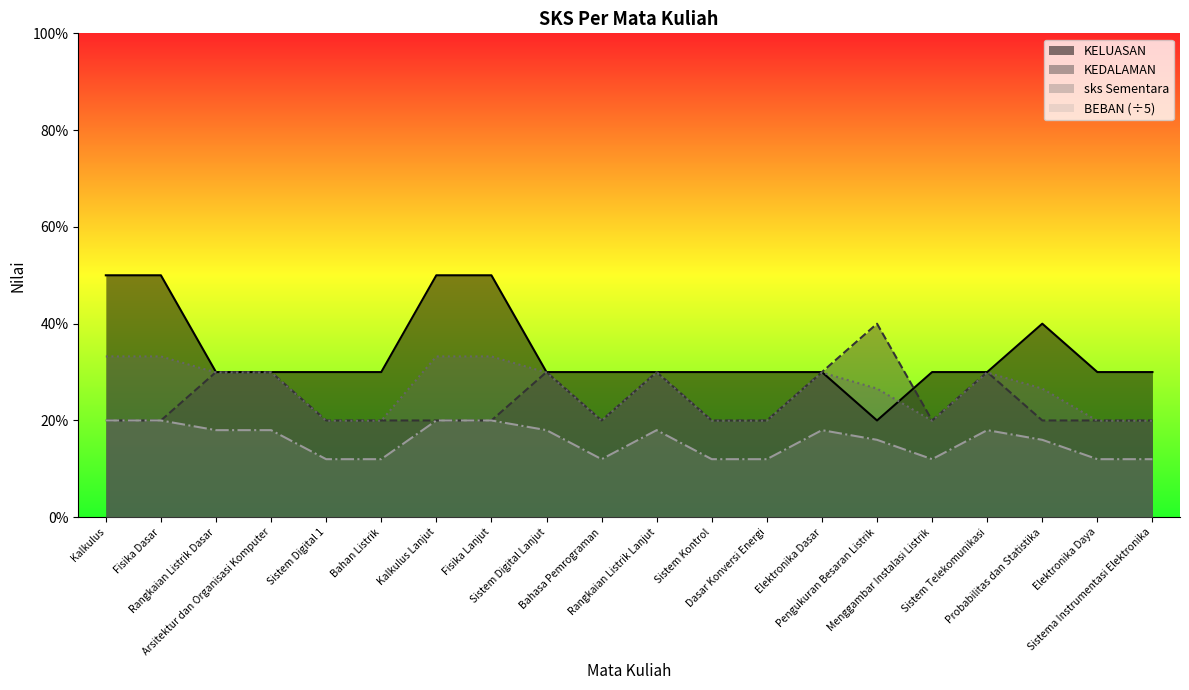

What is the label of the 1st point from the right?

Sistema Instrumentasi Elektronika